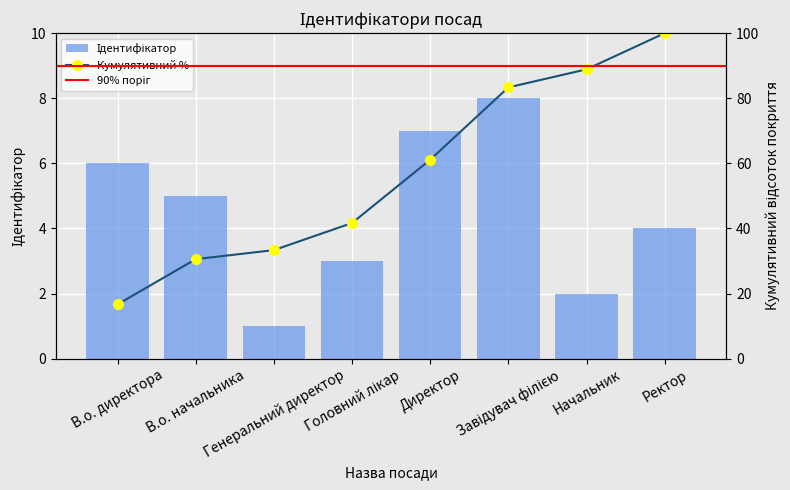

Count the number of values greater than 5.

3